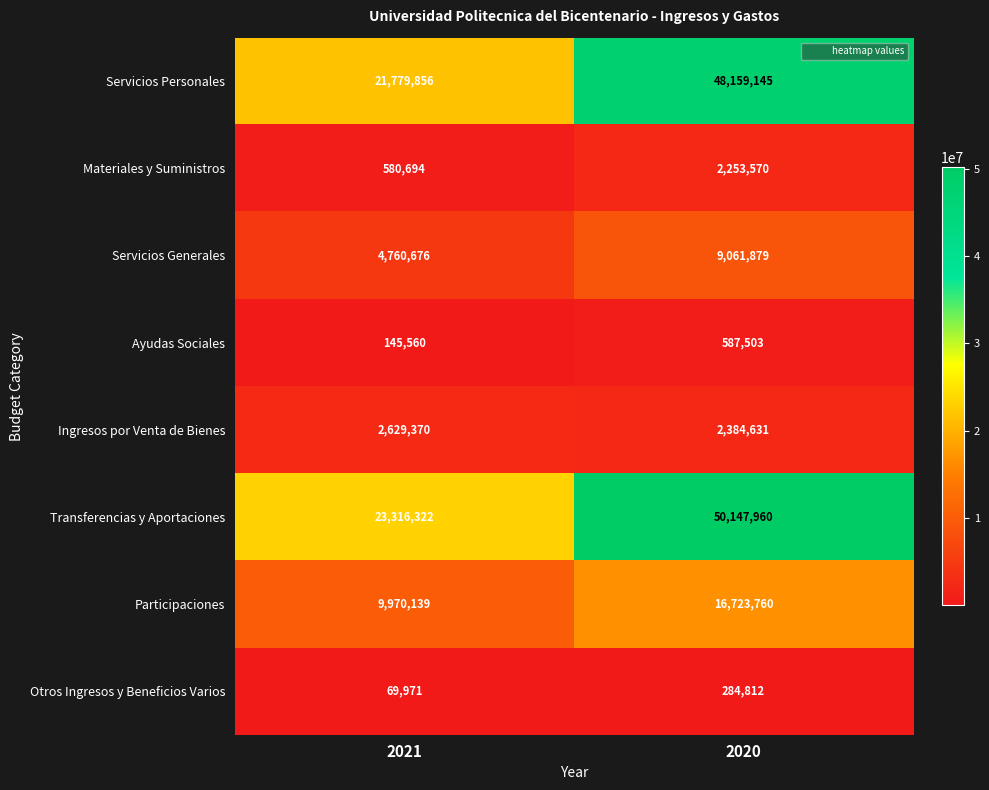

What is the maximum value shown in the chart?

50147960